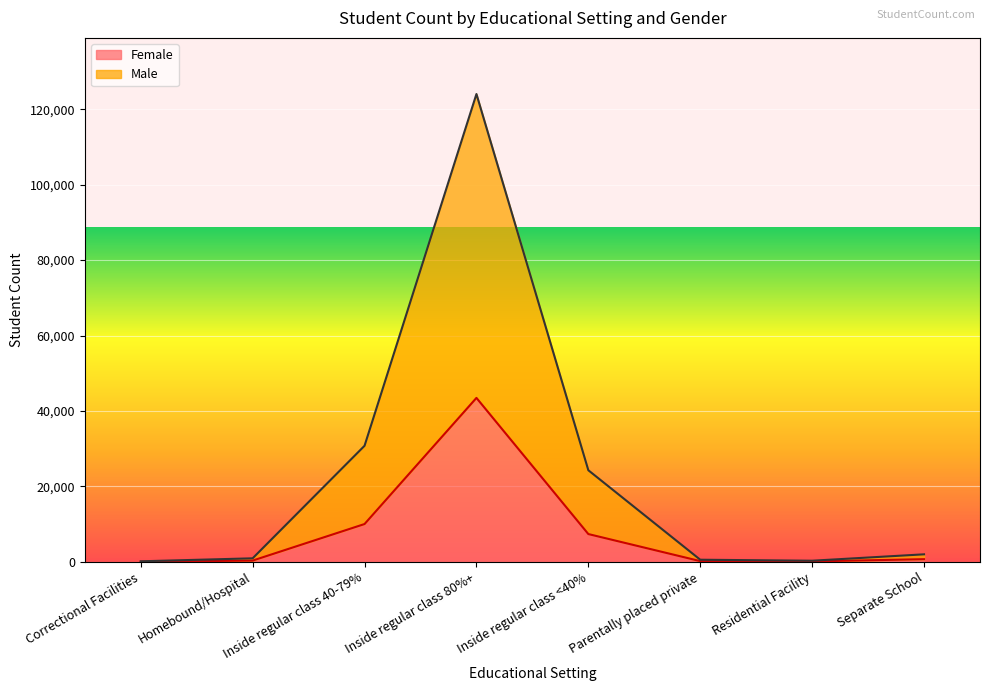

What is the label of the 2nd point from the left?

Homebound/Hospital